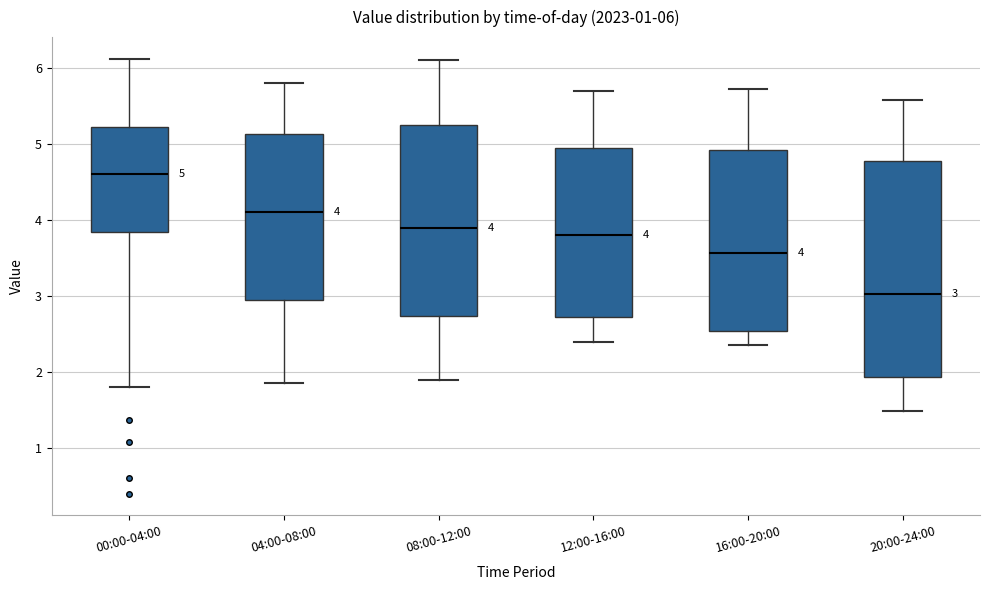

Which box is the tallest, from its lower edge to its upper edge?

20:00-24:00